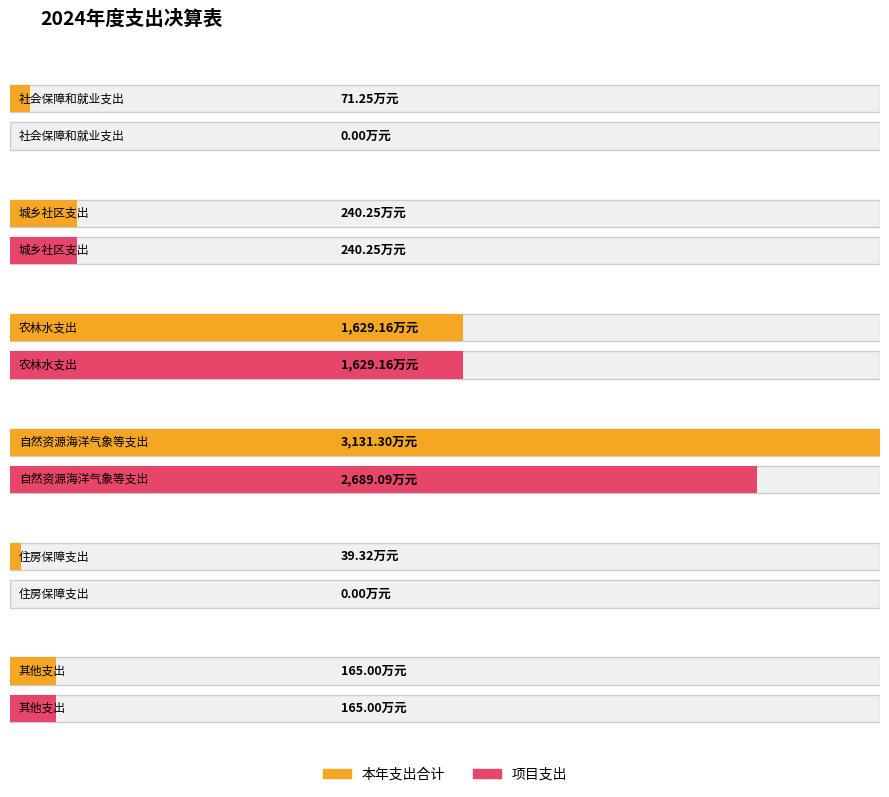

At which label is 本年支出合计 closest to 1585?

农林水支出